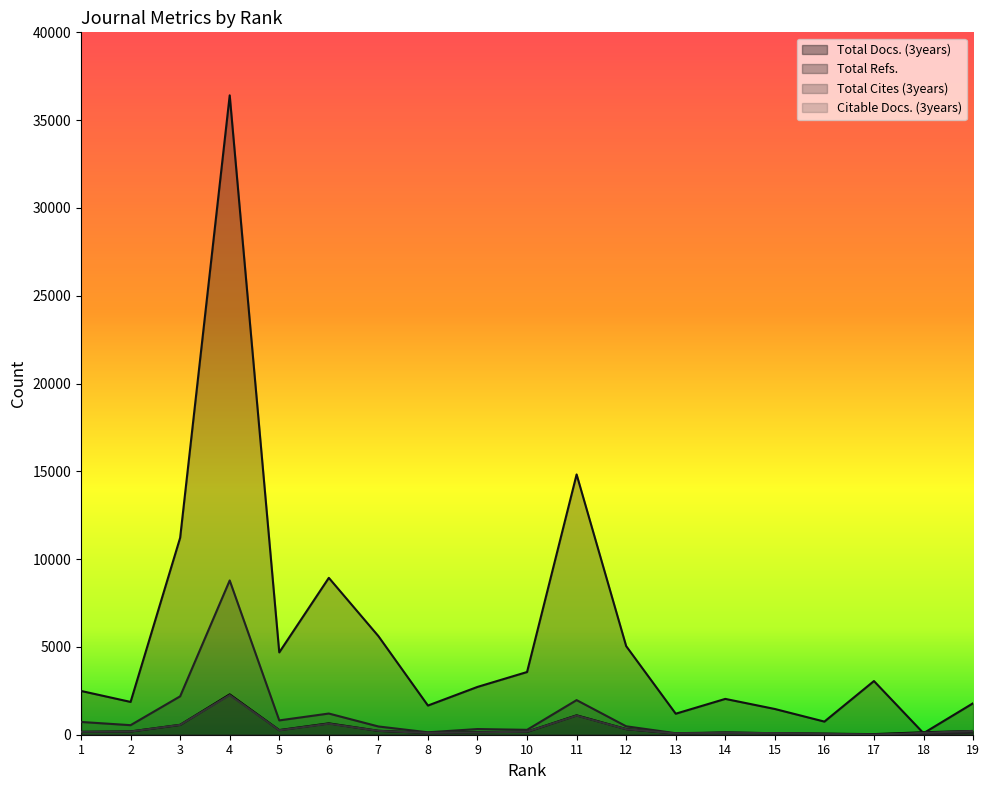

Between 9 and 19, which series saw the biggest shift?

Total Refs.